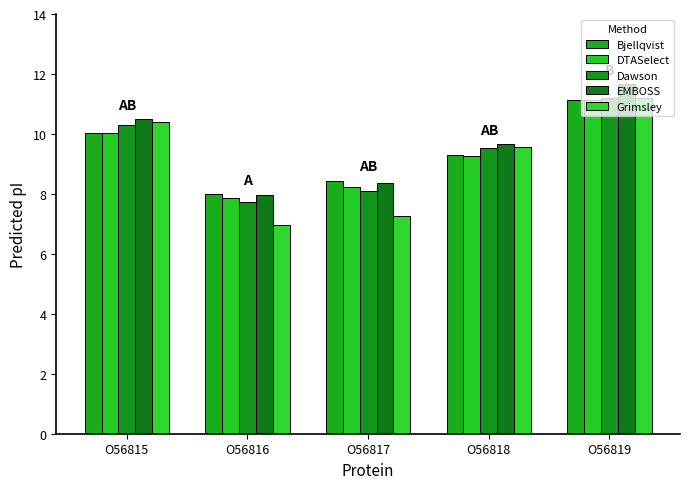

How many groups of bars are there?

5